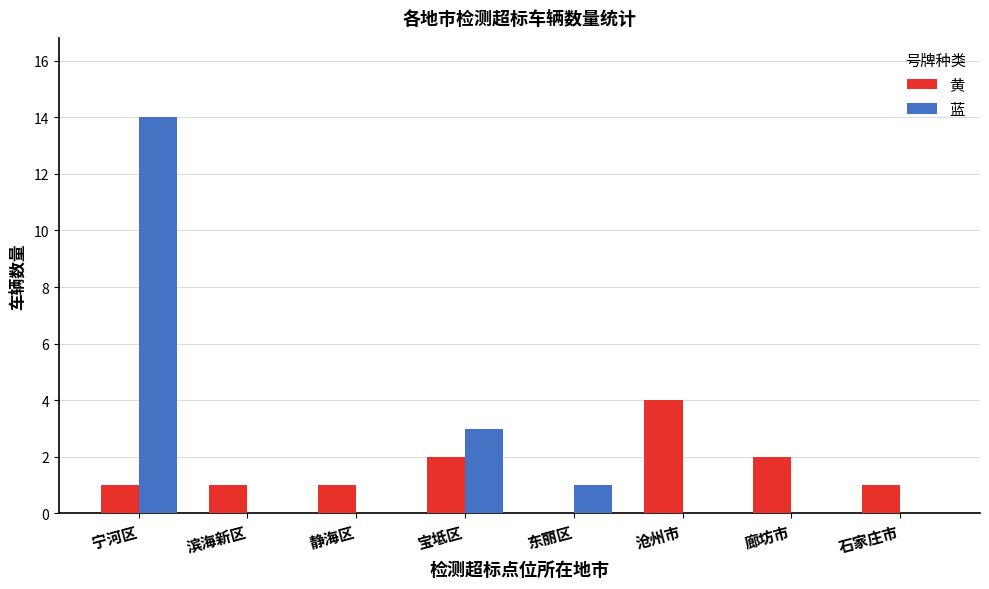

True or false: 黄 has a value of 0 at 东丽区.

True